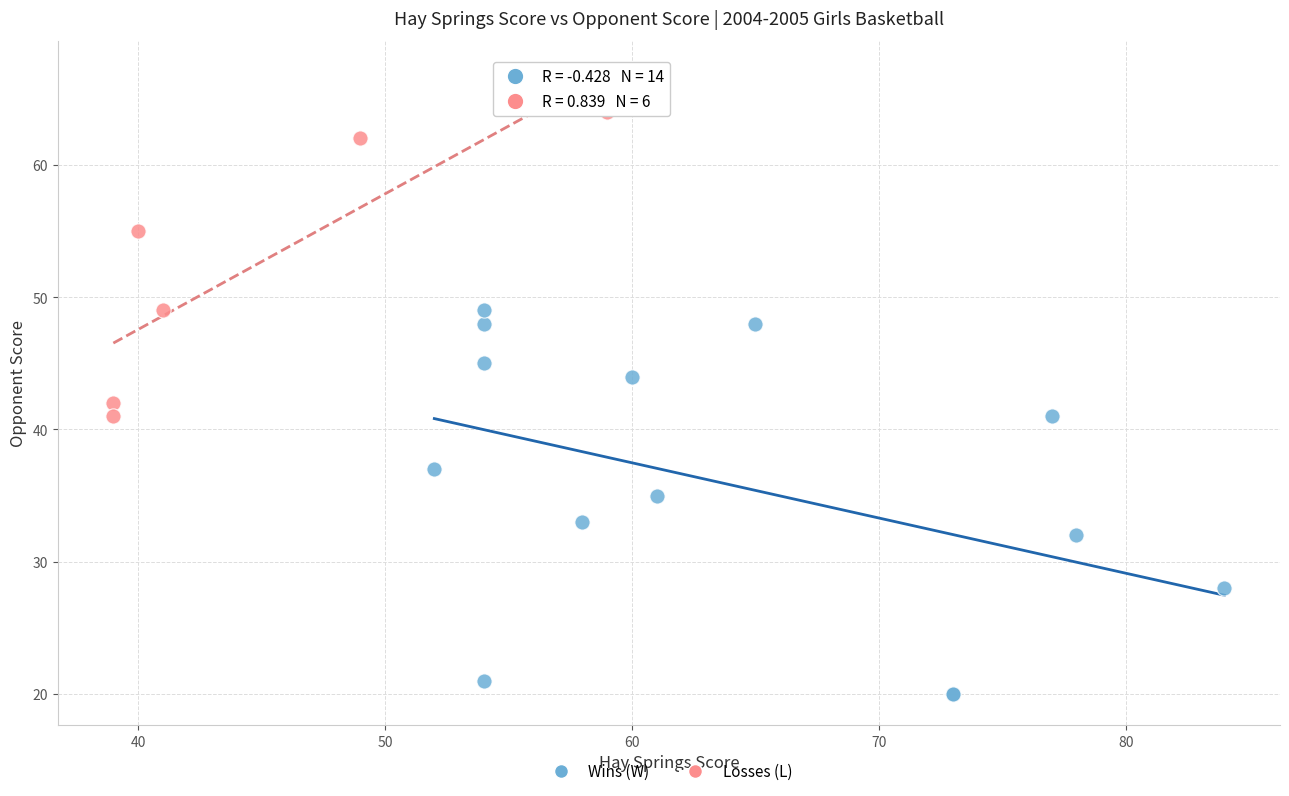

Which series has the widest spread of Y values?

Wins (W)